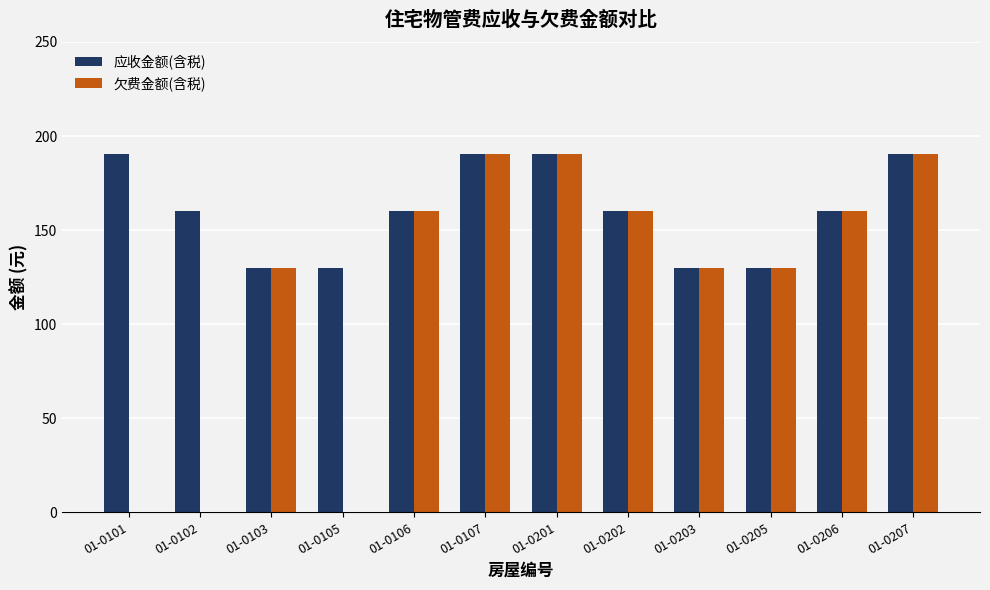

What is the total value across all series at 01-0205?

259.8